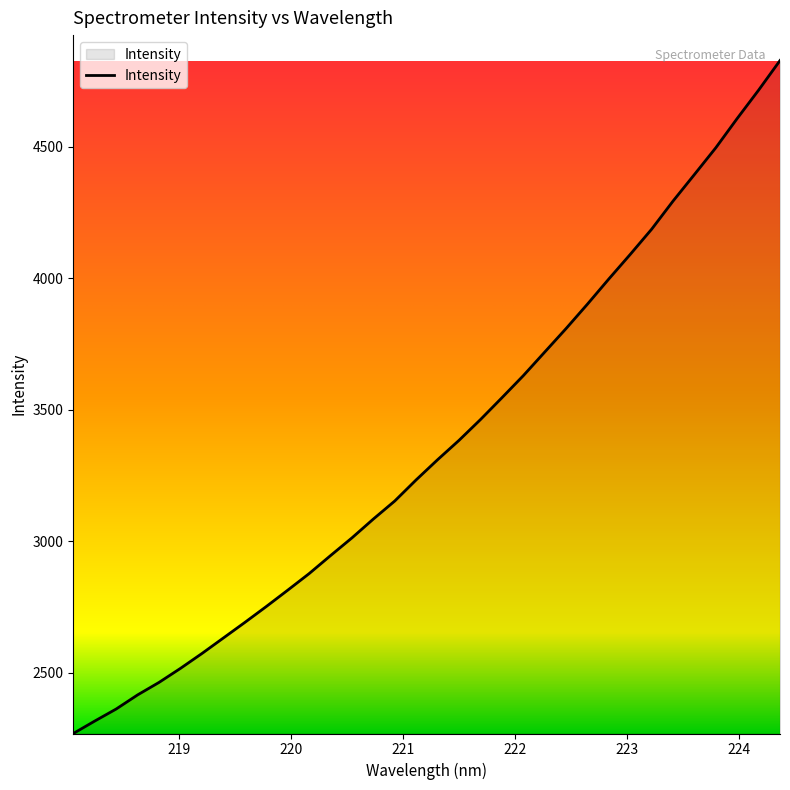

What is the difference between the maximum and minimum values?

2557.3